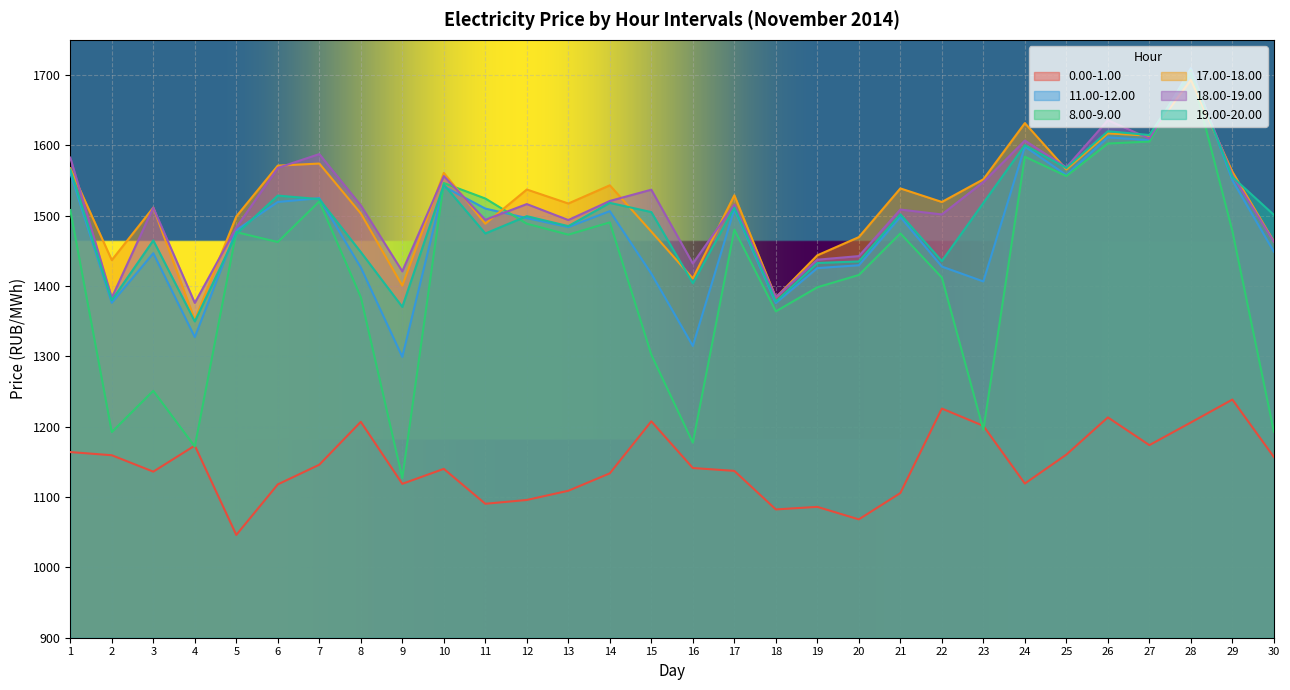

True or false: 19.00-20.00 and 0.00-1.00 intersect in this chart.

False